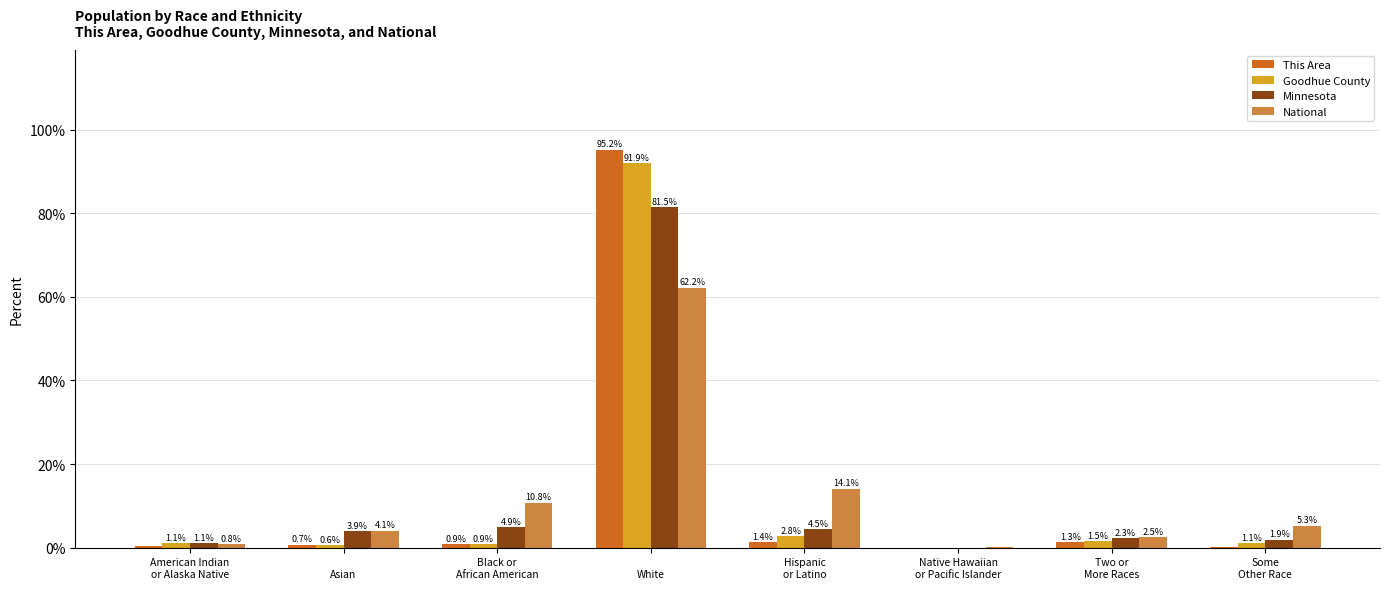

Which series has the largest total across all categories?

Minnesota